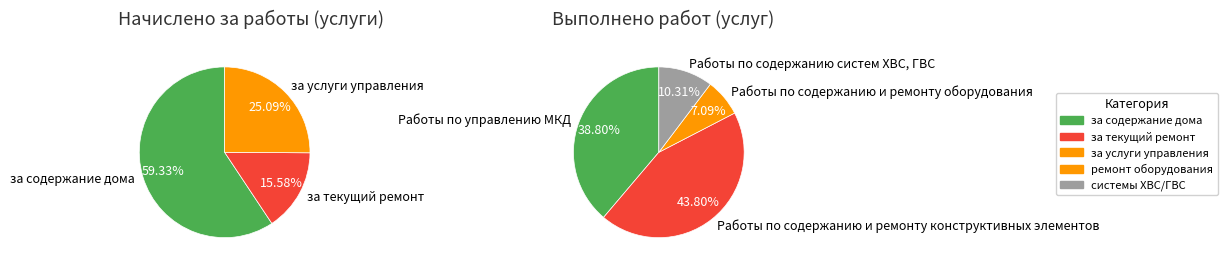

Is there any slice that represents more than half of the pie?

Yes